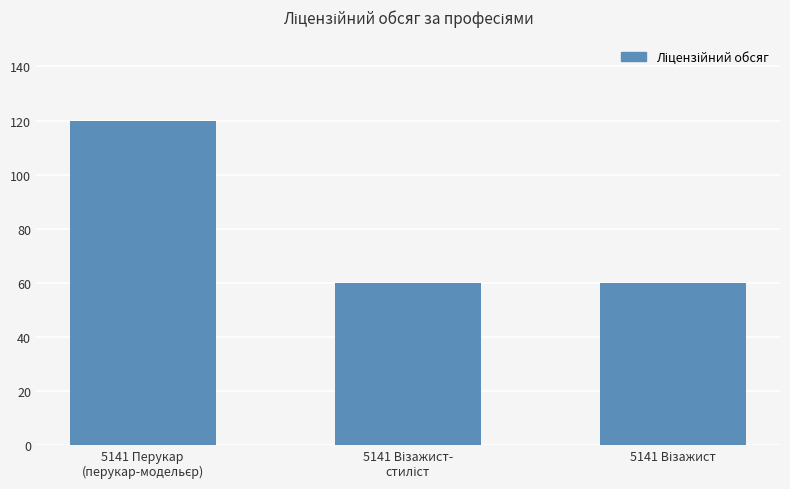

What is the value of the 1st bar from the left?

120